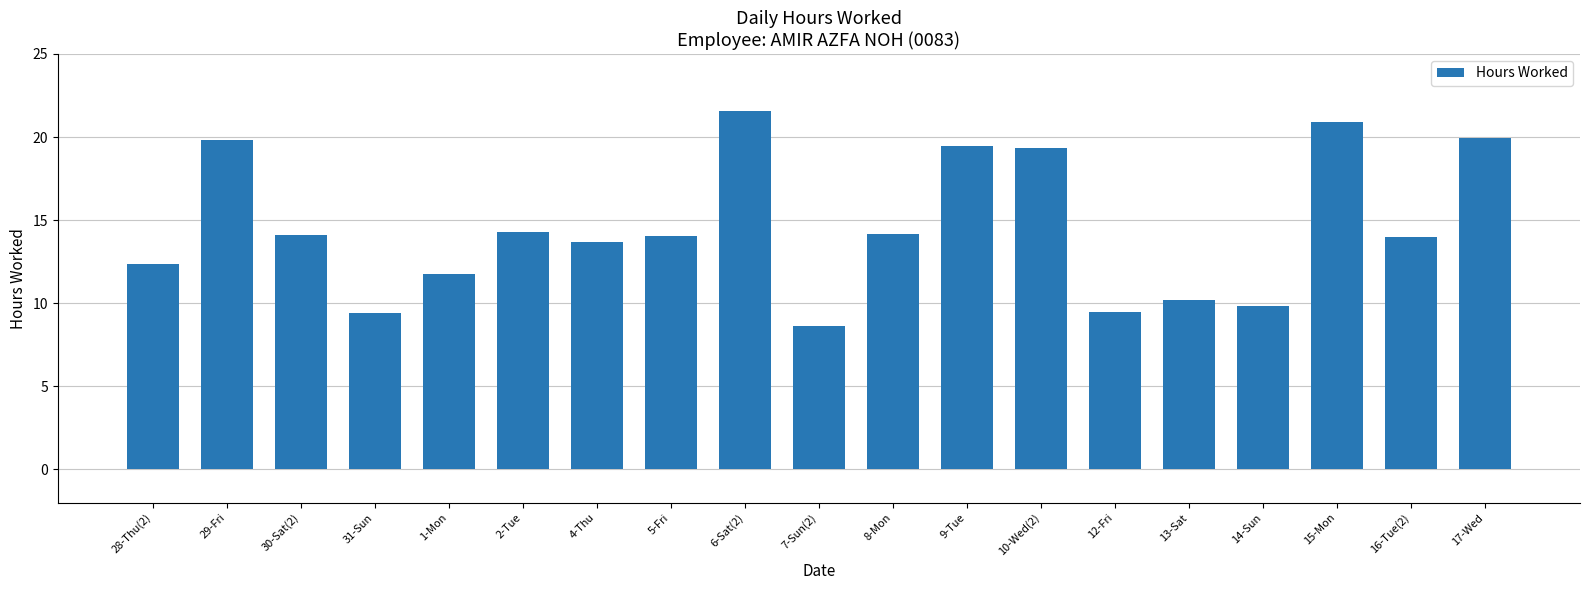

True or false: the data shows 14.1 at 30-Sat(2).

True